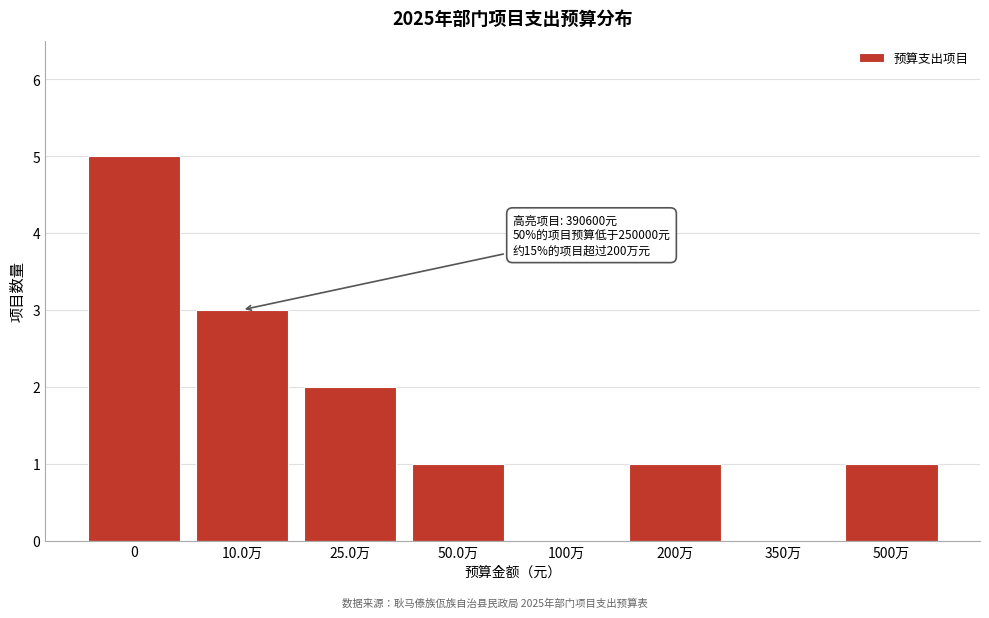

Reading right to left, what are all the values shown in this chart?

500万=1	350万=0	200万=1	100万=0	50.0万=1	25.0万=2	10.0万=3	0=5